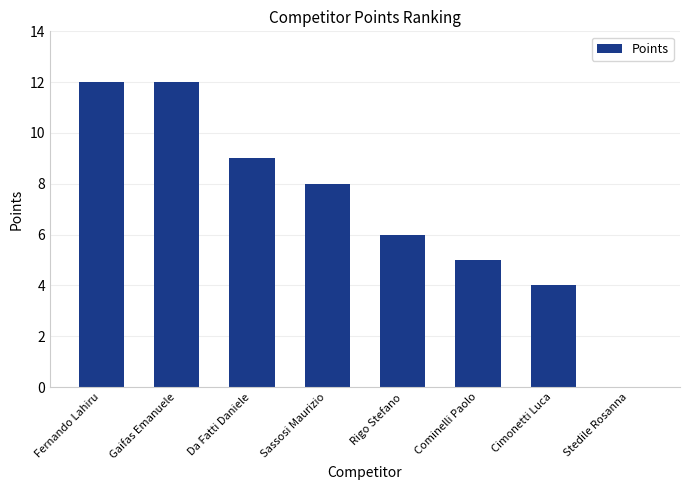

The value at Cimonetti Luca is 7. True or false?

False